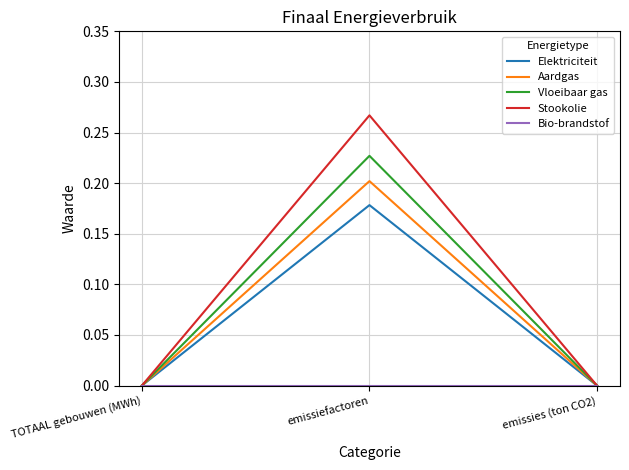

Is the value of Stookolie at TOTAAL gebouwen (MWh) greater than the value of Elektriciteit at emissiefactoren?

No